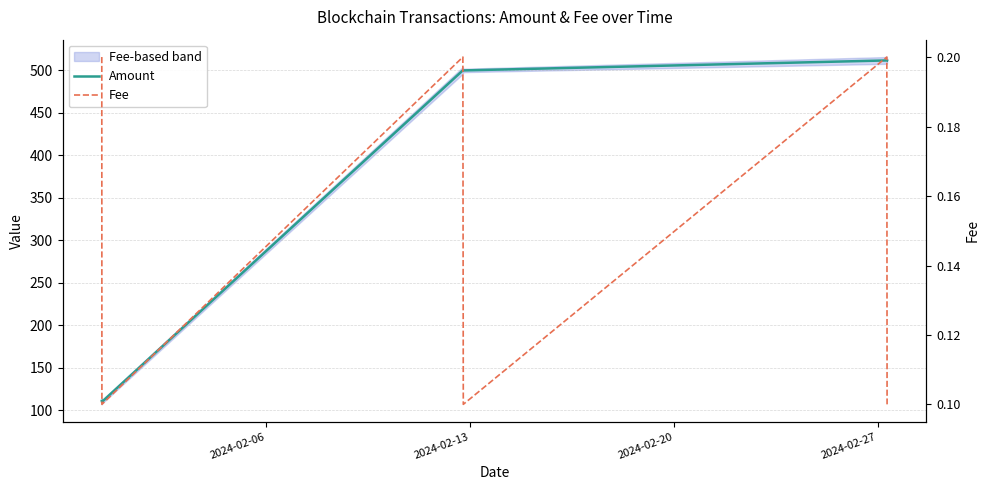

What position from the left is 2024-02-06?

1